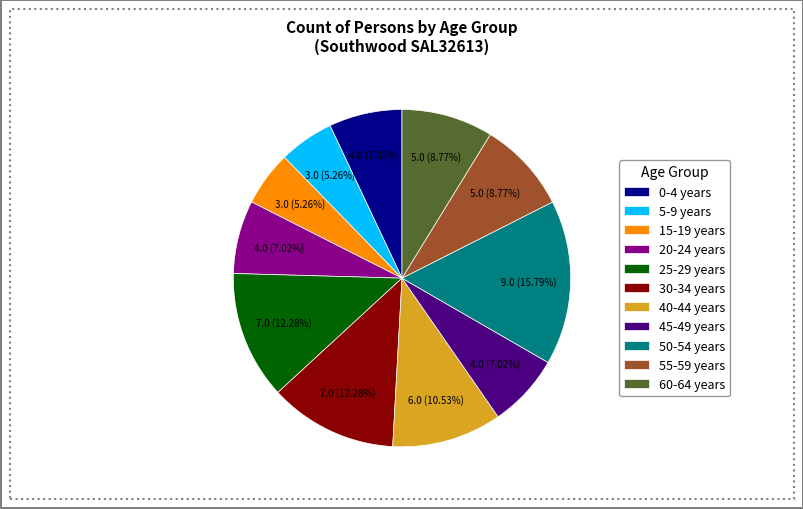

Is 5-9 years the majority of the pie?

No